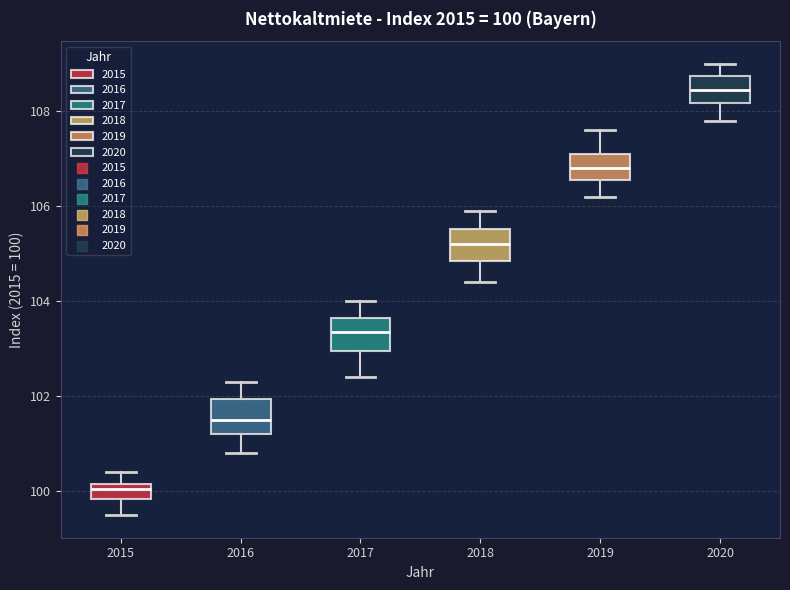

Which box's median line is the highest?

2020